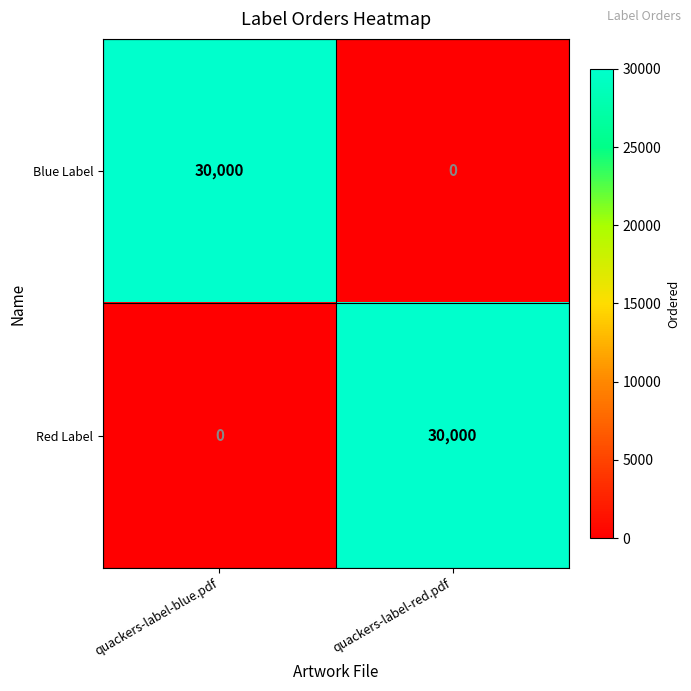

What is the spread (max minus min) of values at quackers-label-red.pdf?

30000